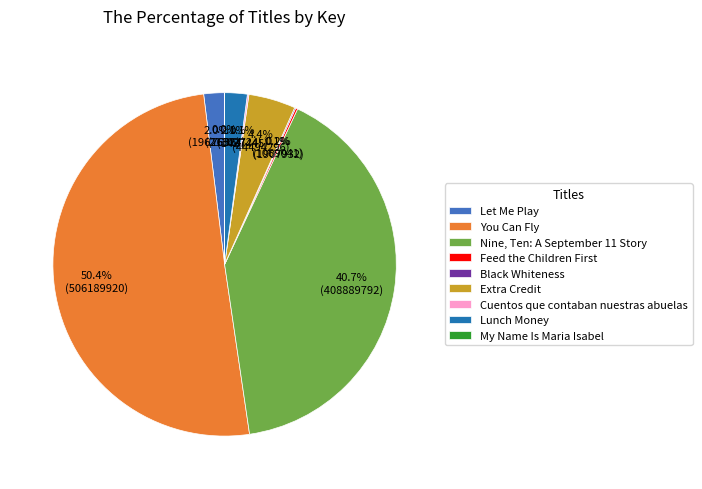

Which slice is the largest?

You Can Fly